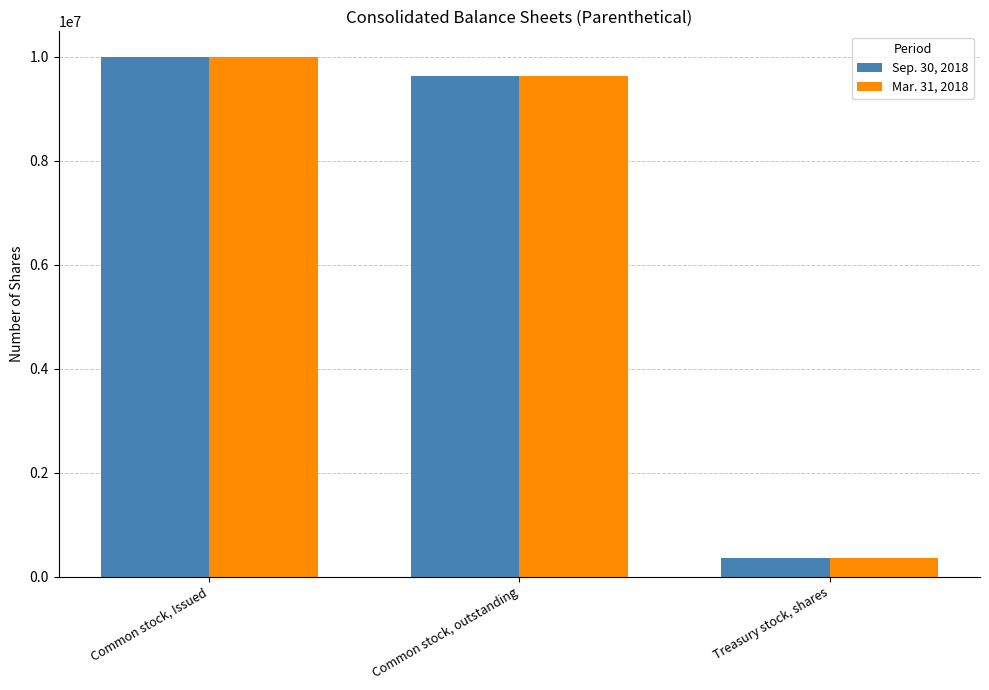

Rank the categories by Mar. 31, 2018 value from highest to lowest.

Common stock, Issued, Common stock, outstanding, Treasury stock, shares